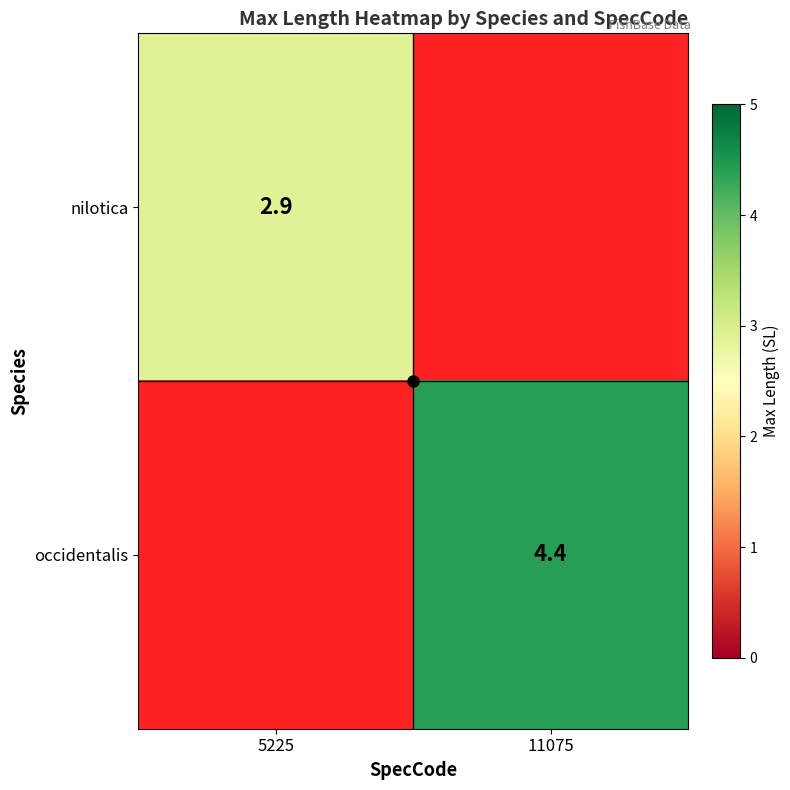

What is the total value across all series at 11075?

4.4